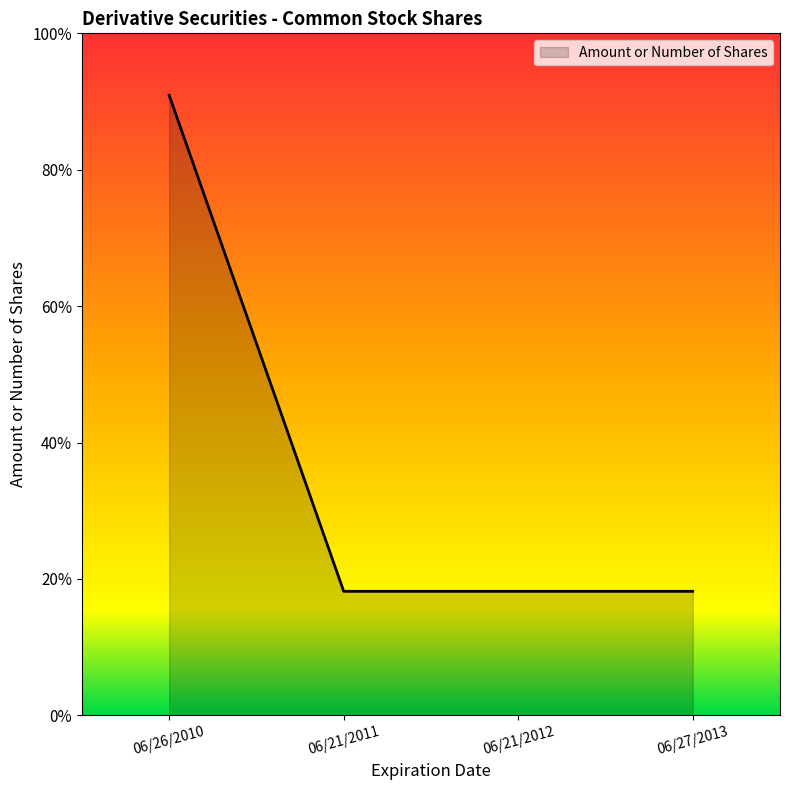

Reading left to right, list all the values displayed in this chart.

06/26/2010=30000	06/21/2011=6000	06/21/2012=6000	06/27/2013=6000